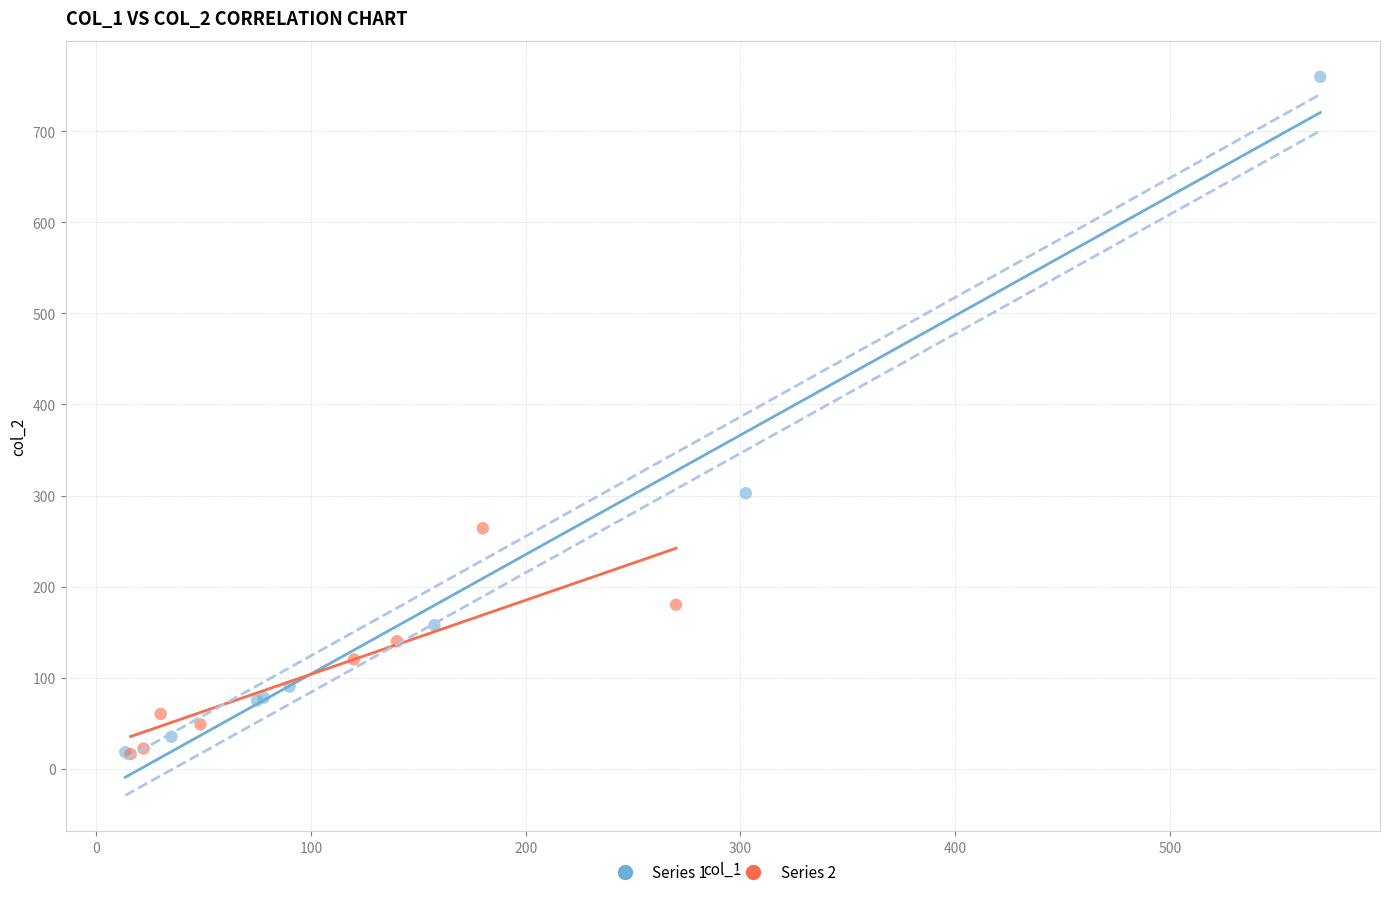

What are all the series names shown in the legend?

Series 1, Series 2